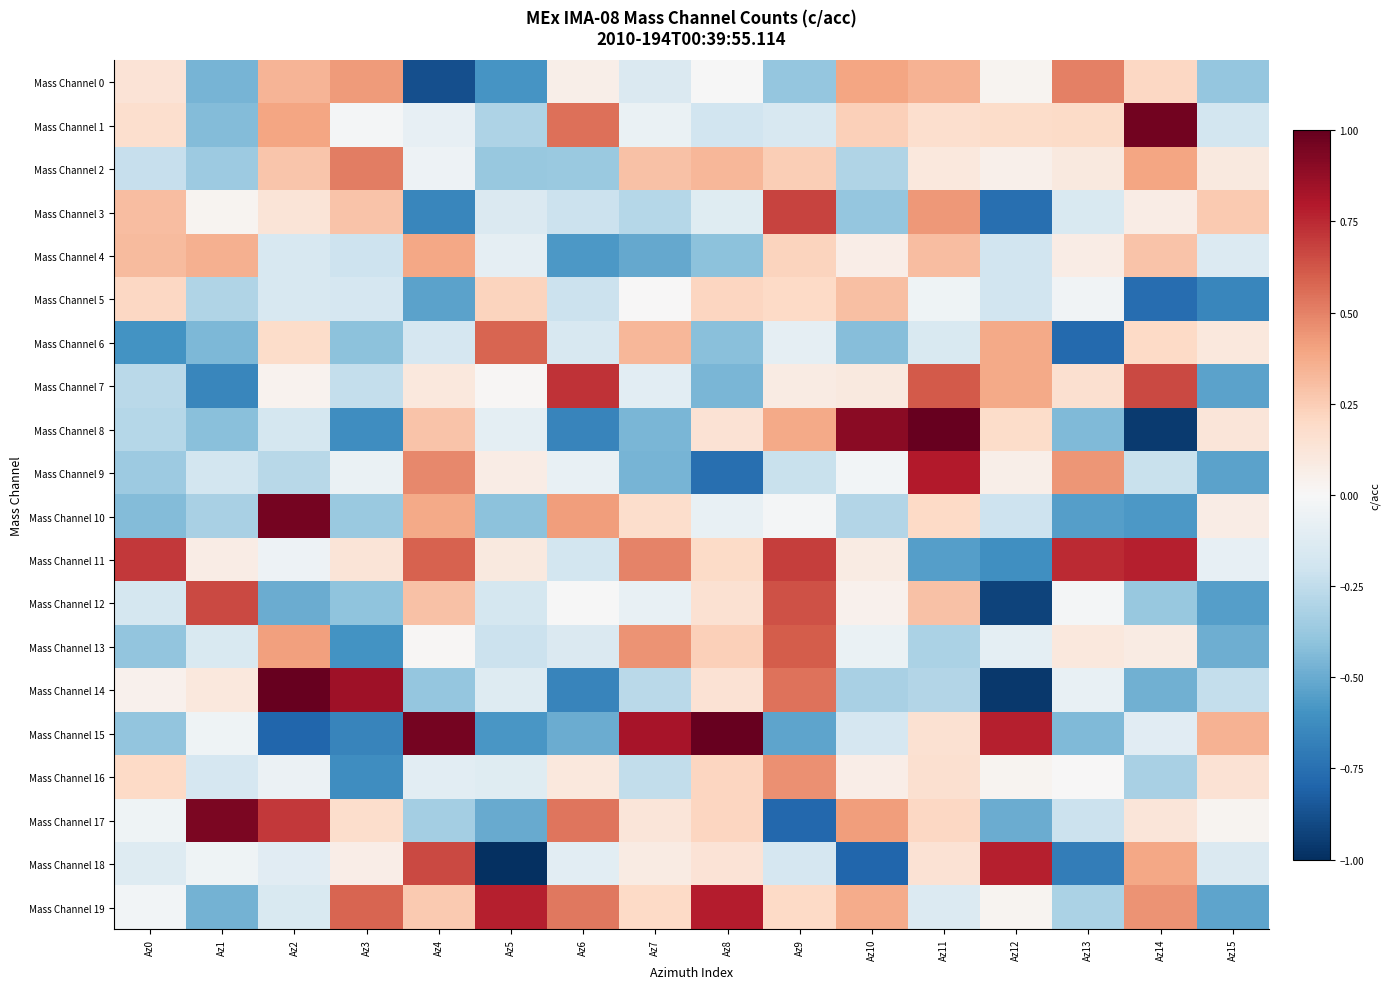

Which series has the widest spread of values?

Mass Channel 8